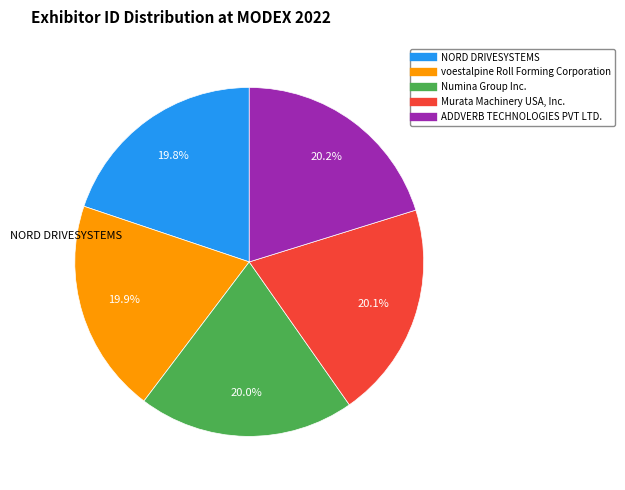

How many slices are in this pie chart?

5